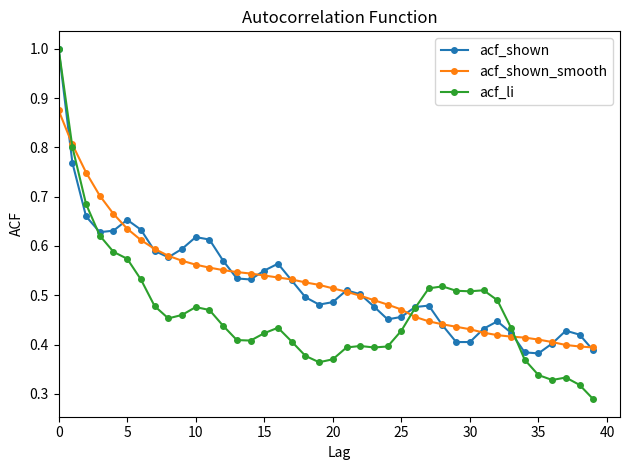

At how many categories does at least one series exceed 0?

40